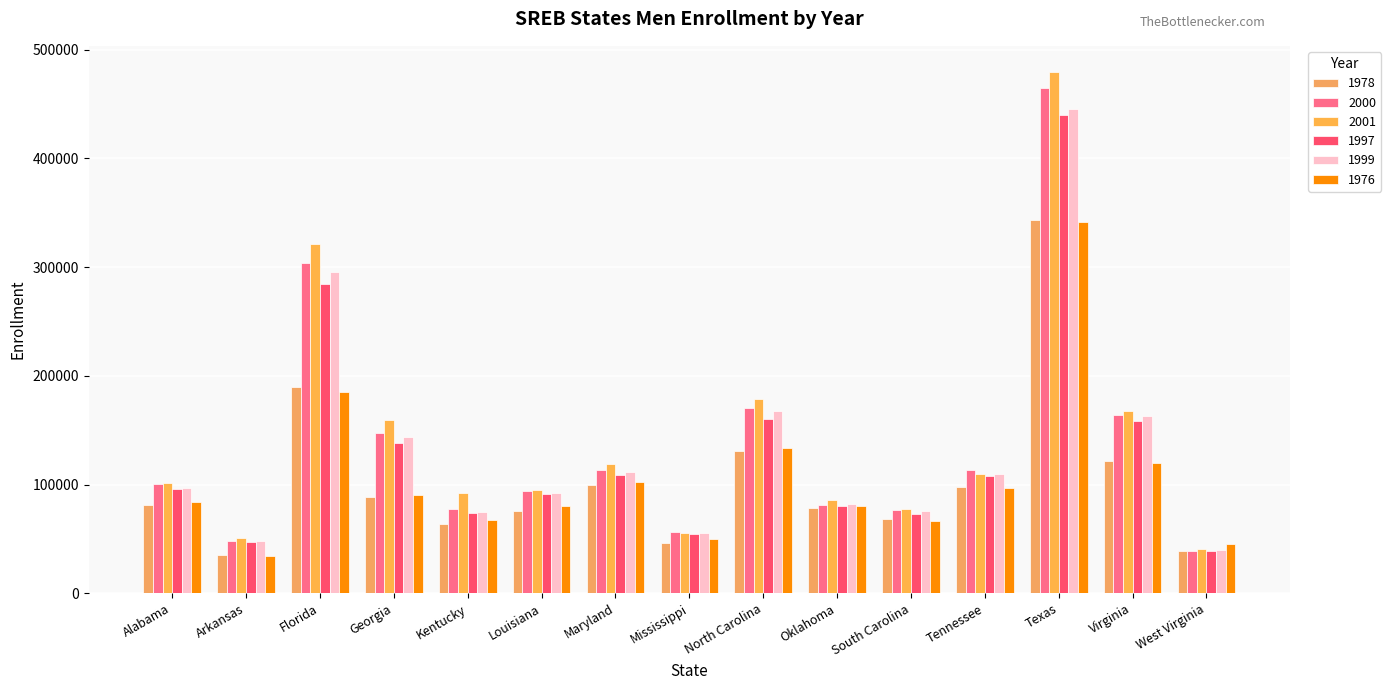

The 1997 series shows 95488 at Alabama. True or false?

True